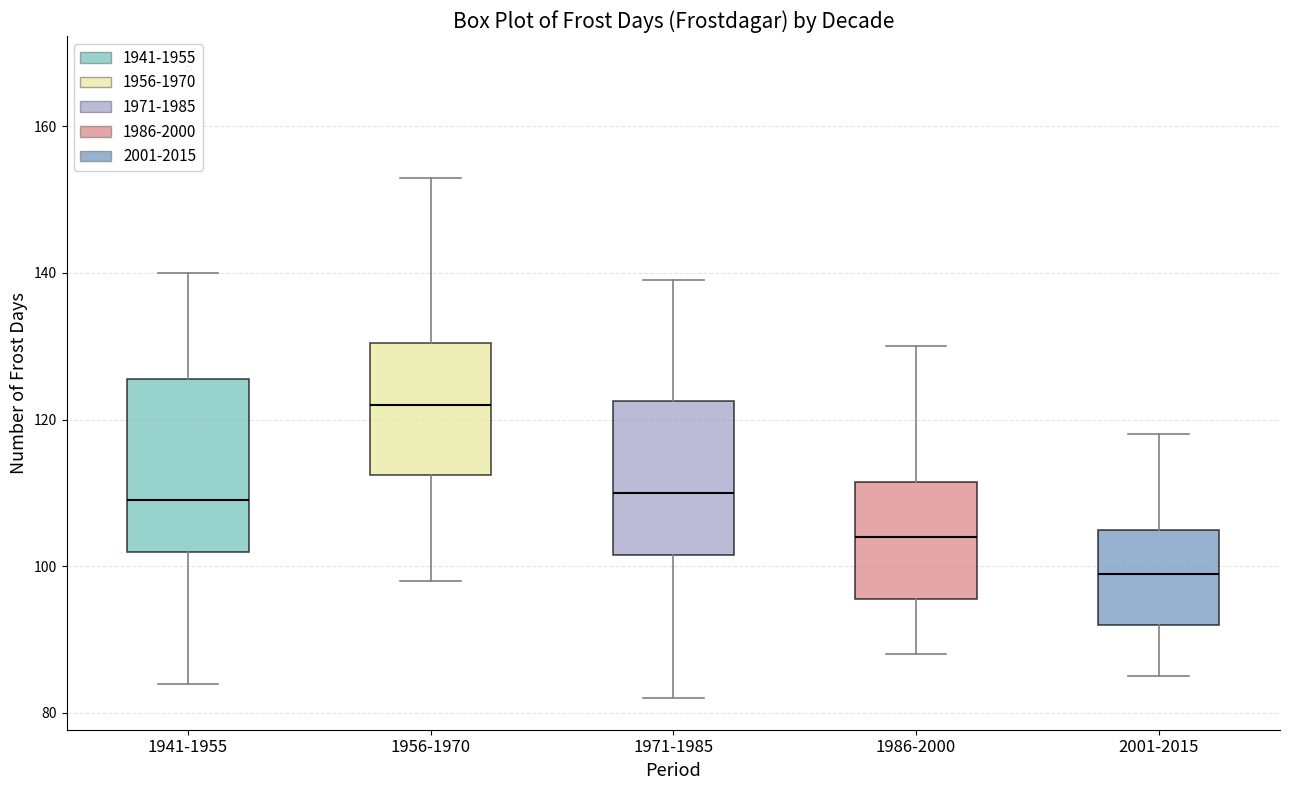

Reading left to right, read every box against the y-axis: the position of its median line, the range the box covers, and the ends of its whiskers. The values are not printed on the chart, so give them approximately, as read against the axis.

1941-1955: median 110, box 102 to 126, whiskers 84 to 140
1956-1970: median 122, box 112 to 130, whiskers 98 to 154
1971-1985: median 110, box 102 to 122, whiskers 82 to 140
1986-2000: median 104, box 96 to 112, whiskers 88 to 130
2001-2015: median 100, box 92 to 106, whiskers 86 to 118